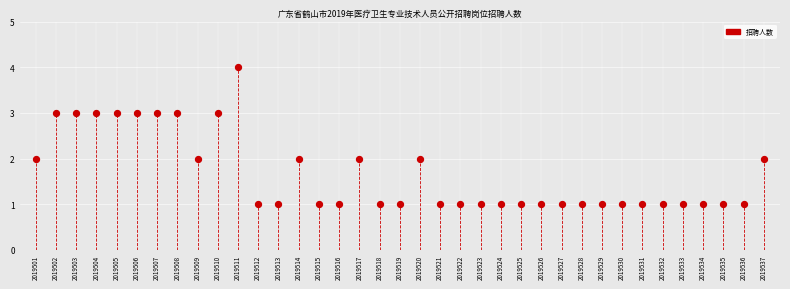

What is the range of Y values (max minus min)?

3